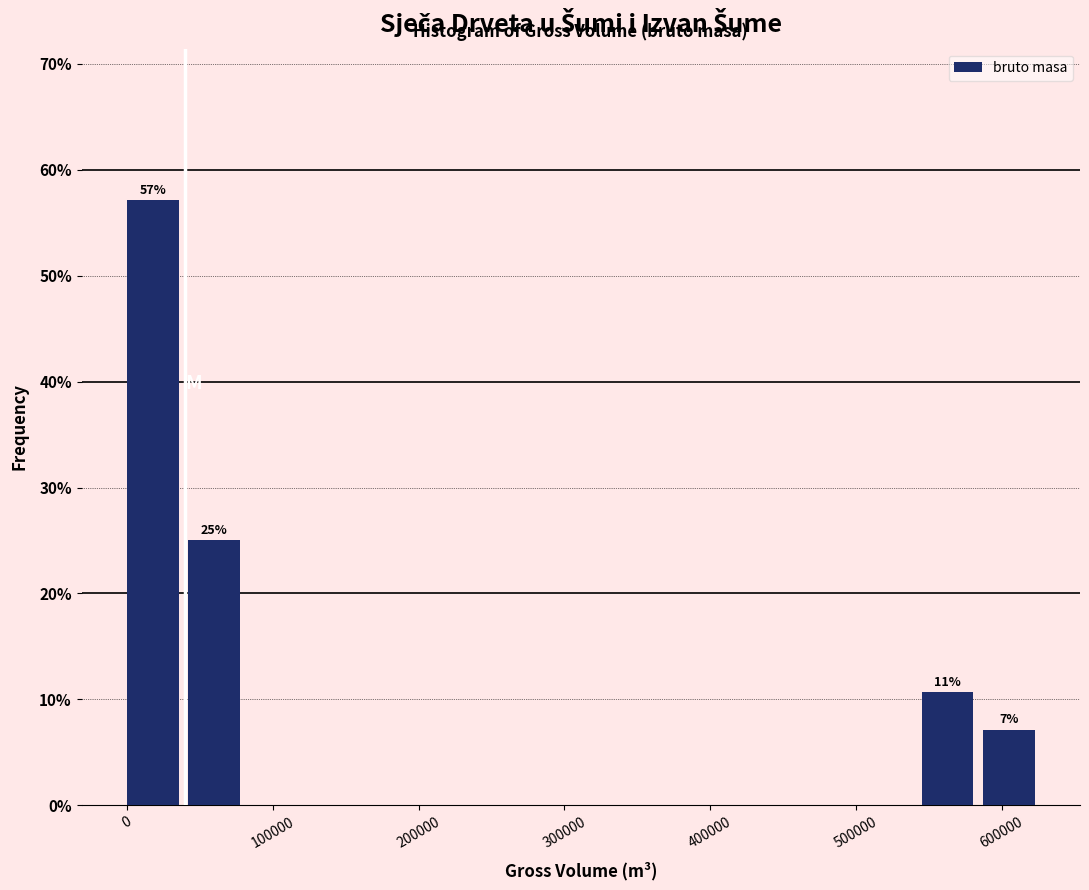

Which range on the x-axis has the tallest bar?

0 to 40000